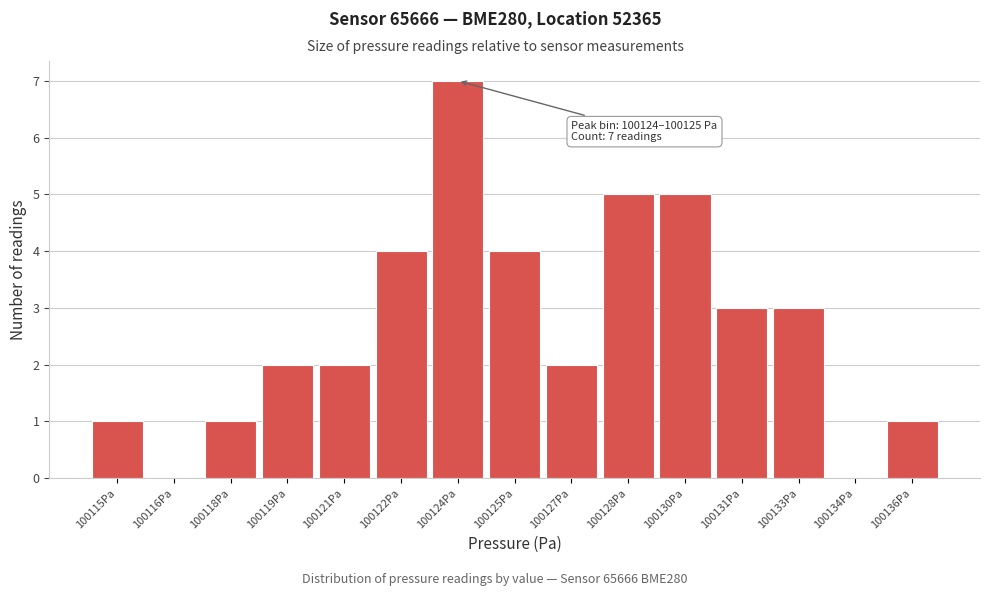

Reading left to right, list all the values displayed in this chart.

100115Pa=1	100116Pa=0	100118Pa=1	100119Pa=2	100121Pa=2	100122Pa=4	100124Pa=7	100125Pa=4	100127Pa=2	100128Pa=5	100130Pa=5	100131Pa=3	100133Pa=3	100134Pa=0	100136Pa=1